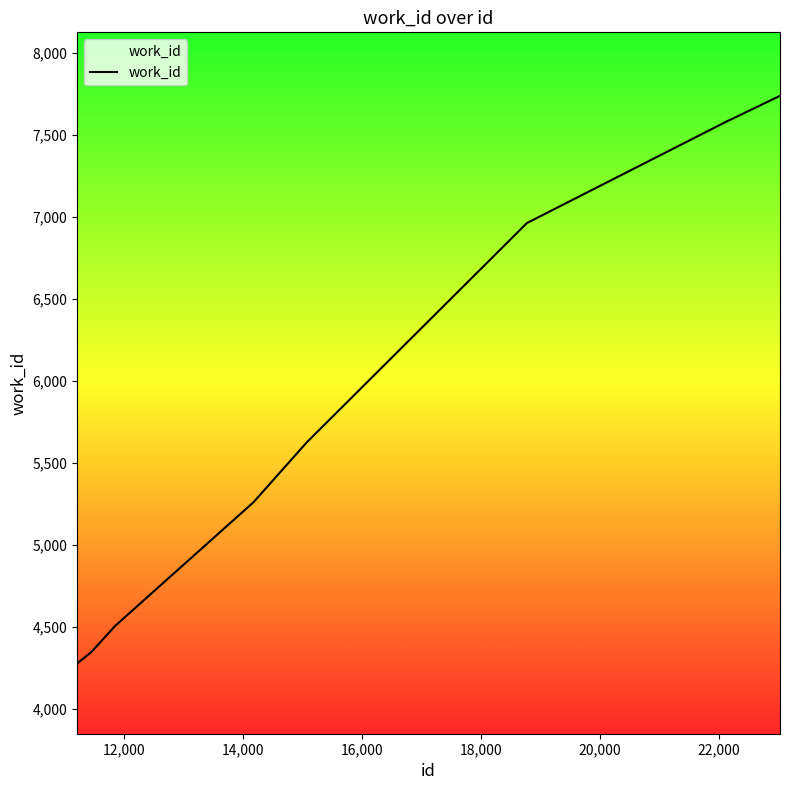

What is the minimum value shown in the chart?

4279